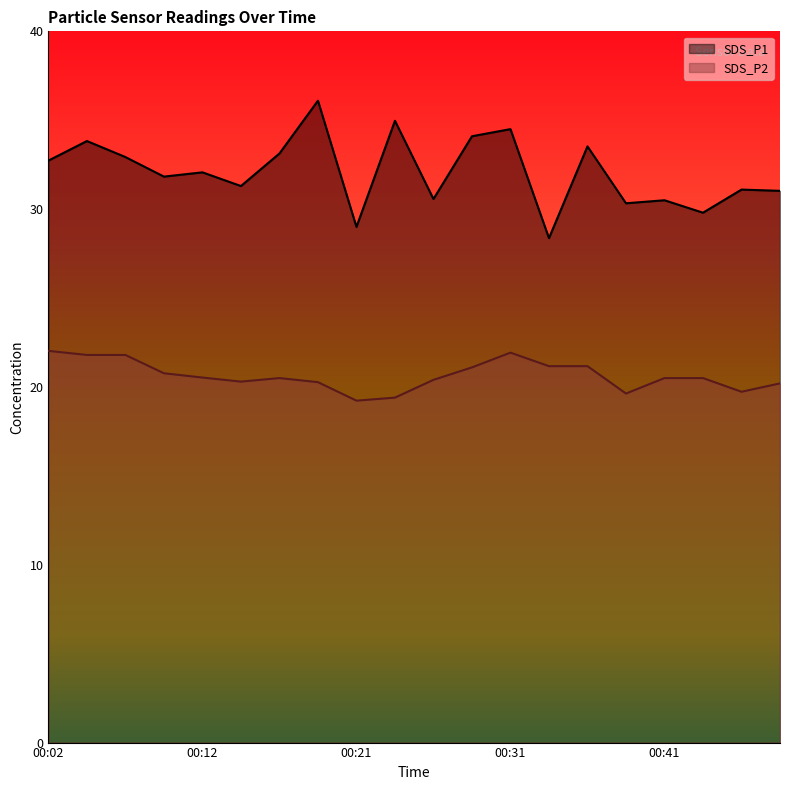

Count the number of data series in this chart.

2